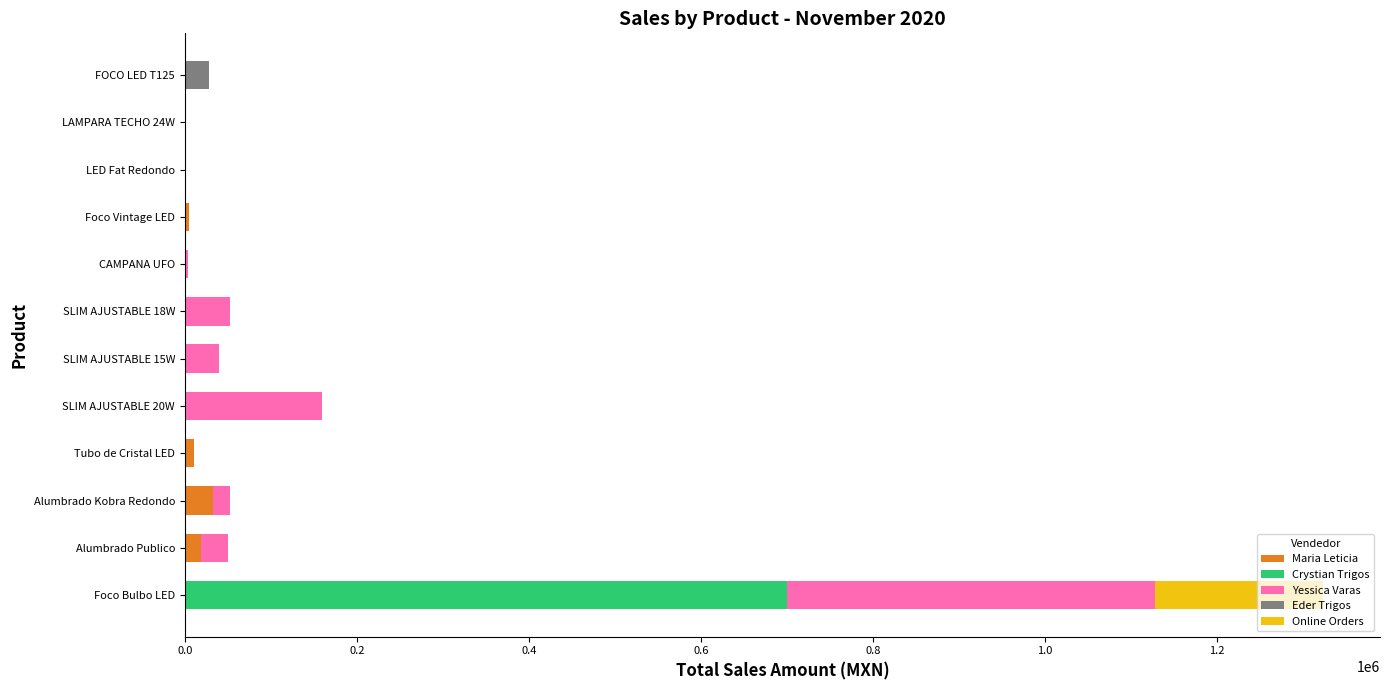

Count the Maria Leticia values in the range 0 to 11130.

10